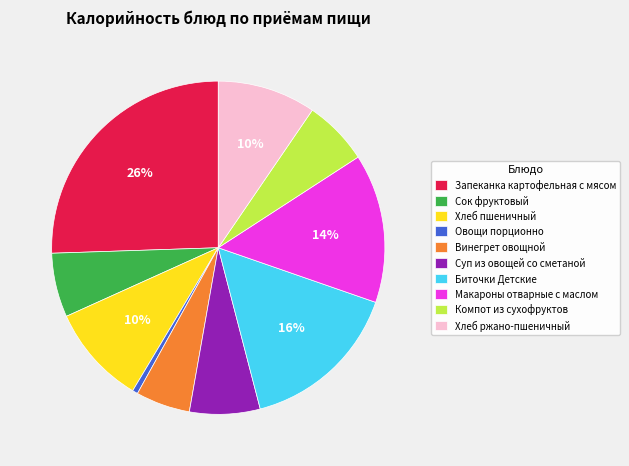

Is the sum of Биточки Детские and Хлеб пшеничный greater than half?

No